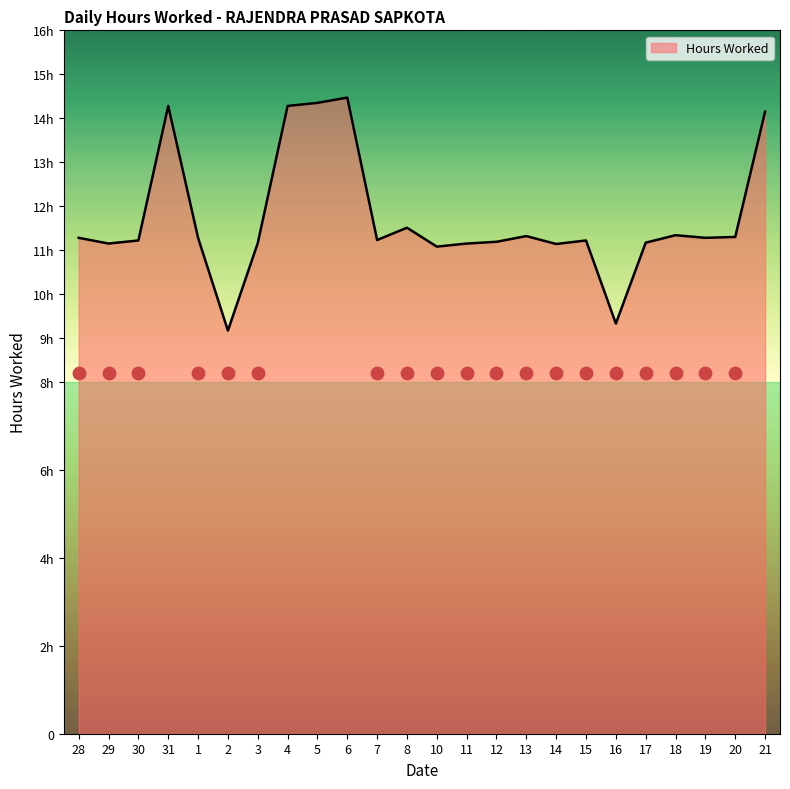

Between 5 and 6, which is larger?

6